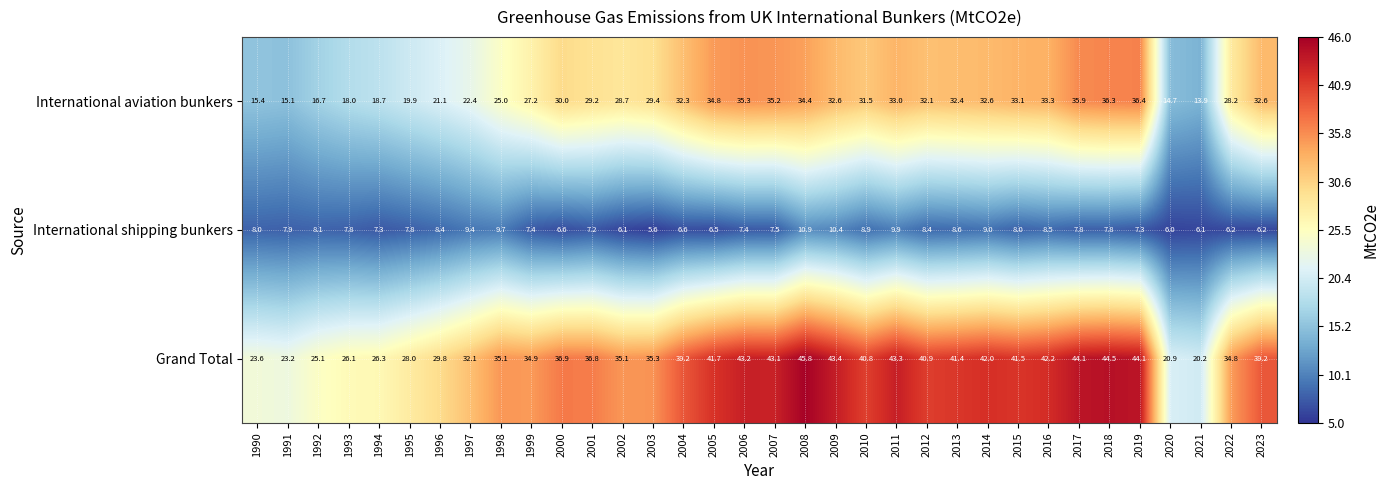

What is the average value of the International aviation bunkers series?

27.9